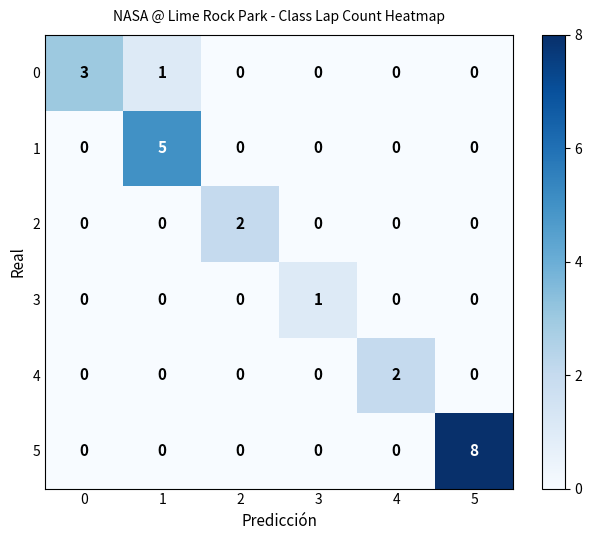

What is the sum of all 1 values?

5